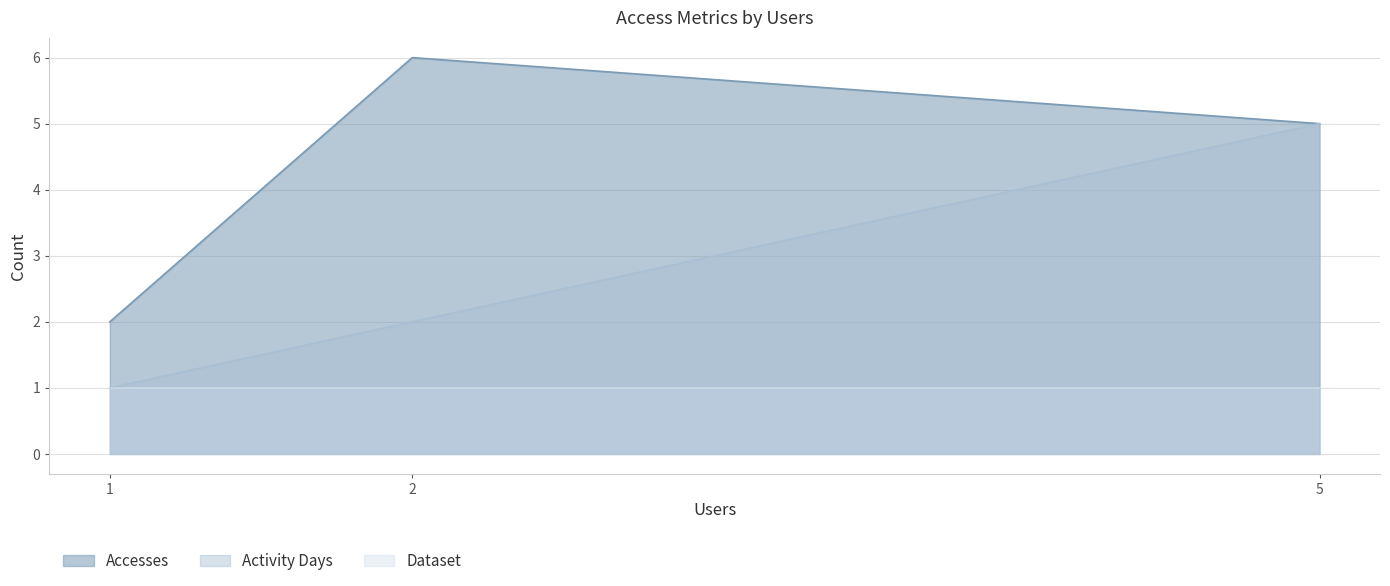

Is it true that Dataset equals 2 at 2?

False